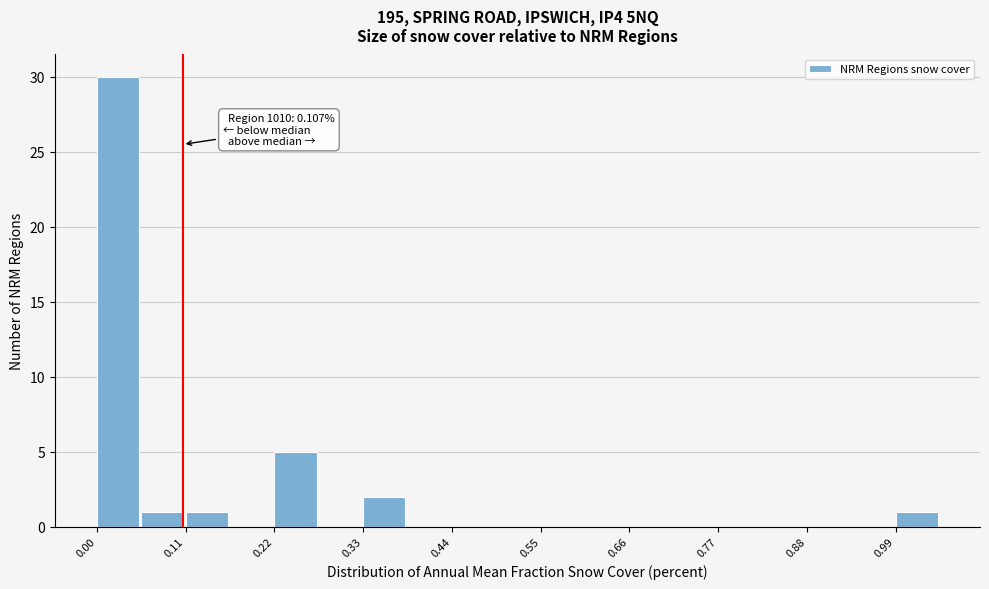

Read against the x-axis, roughly where is the centre of the tallest bar?

0.02